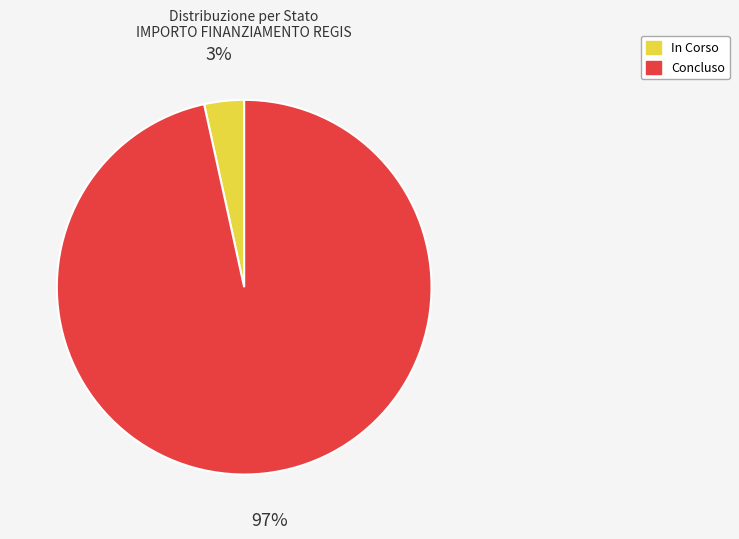

Do Concluso and In Corso together represent more than half of the pie?

Yes